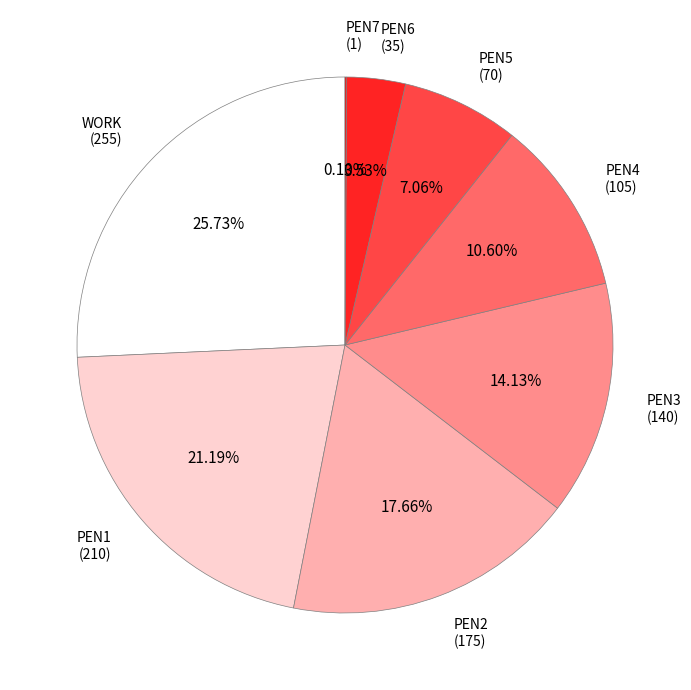

Is there any slice that represents more than half of the pie?

No